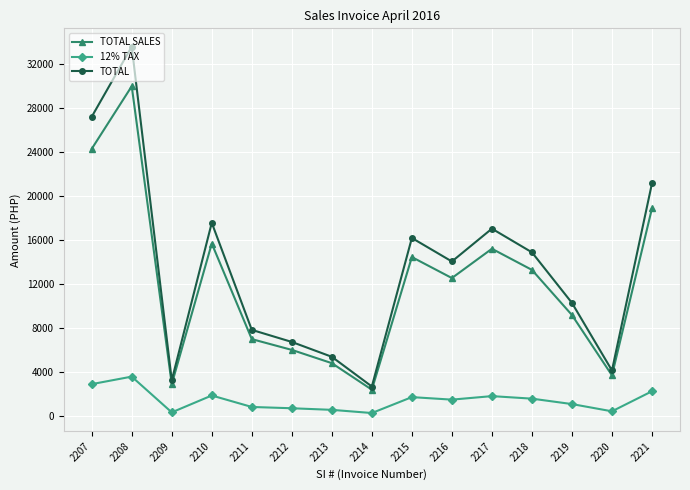

Where is TOTAL SALES nearest to the value 16200?

2210